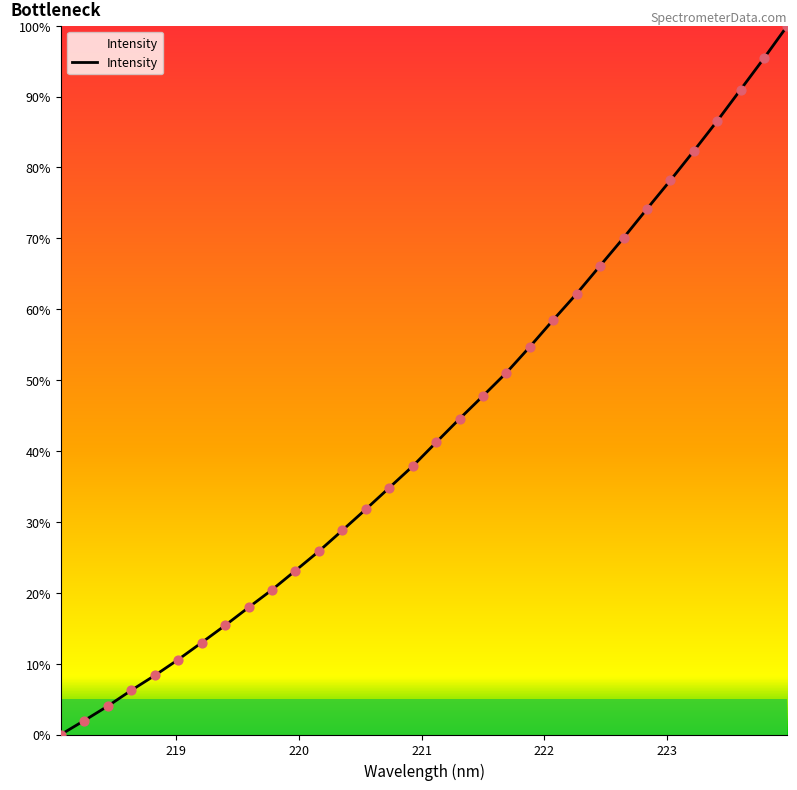

What is the maximum value shown in the chart?

100.0